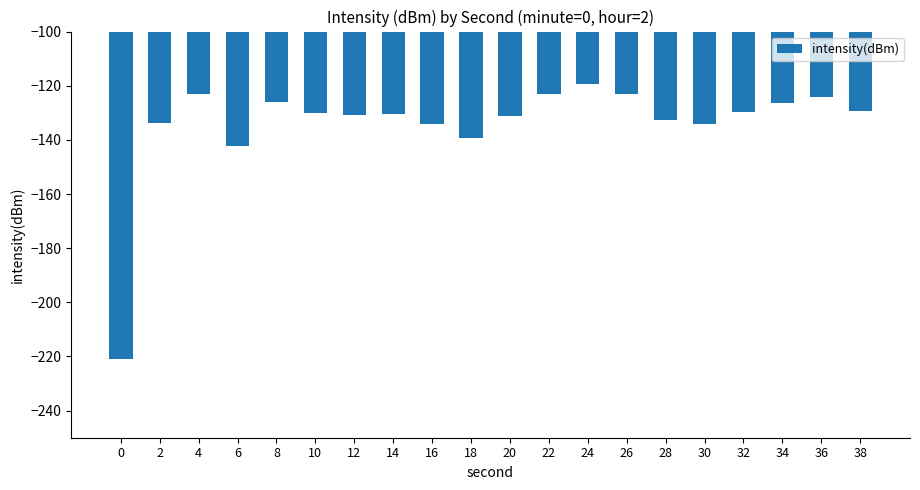

Are the bars horizontal?

No